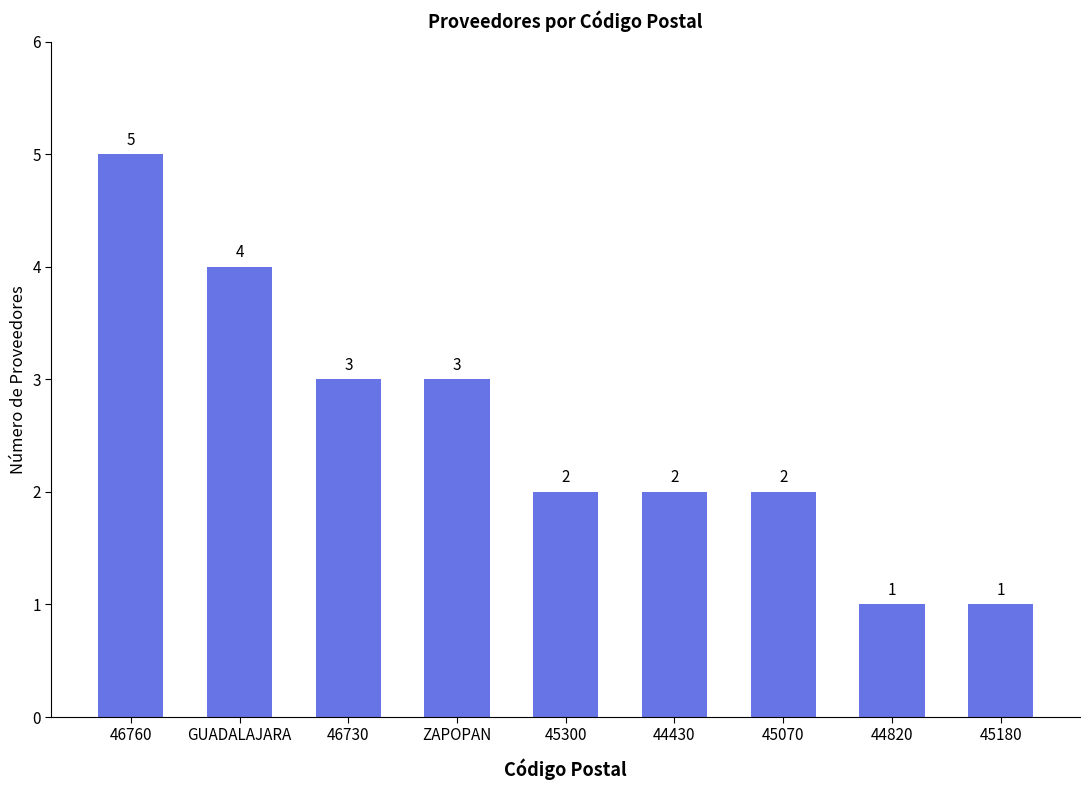

Does the chart contain stacked bars?

No